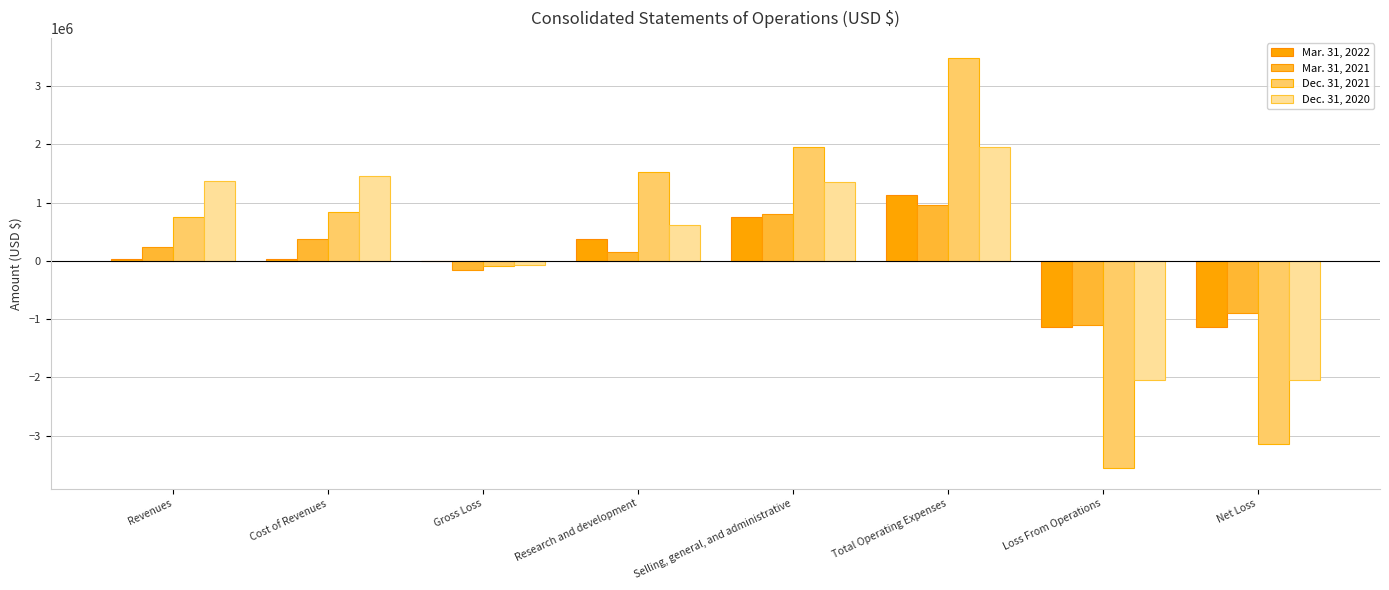

What is the maximum value shown in the chart?

3474593